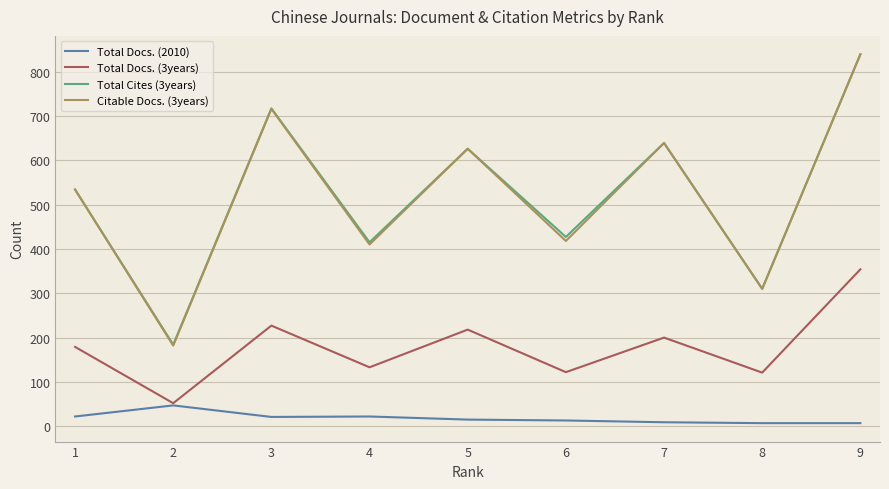

What is the greatest value displayed?

839